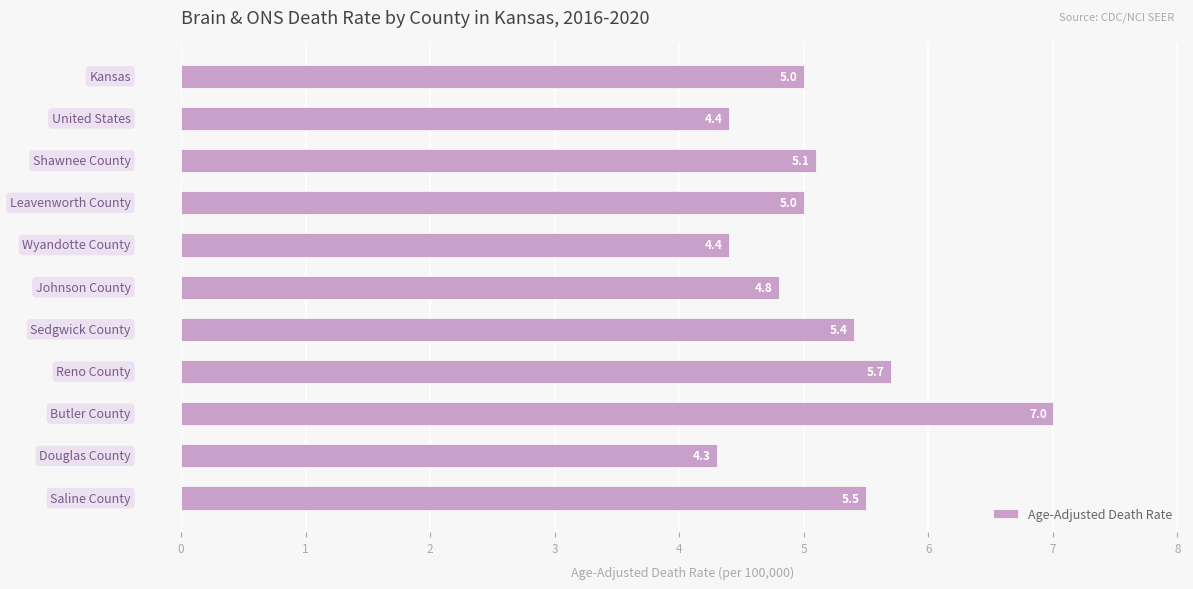

What is the difference between the second highest and second lowest values?

1.3